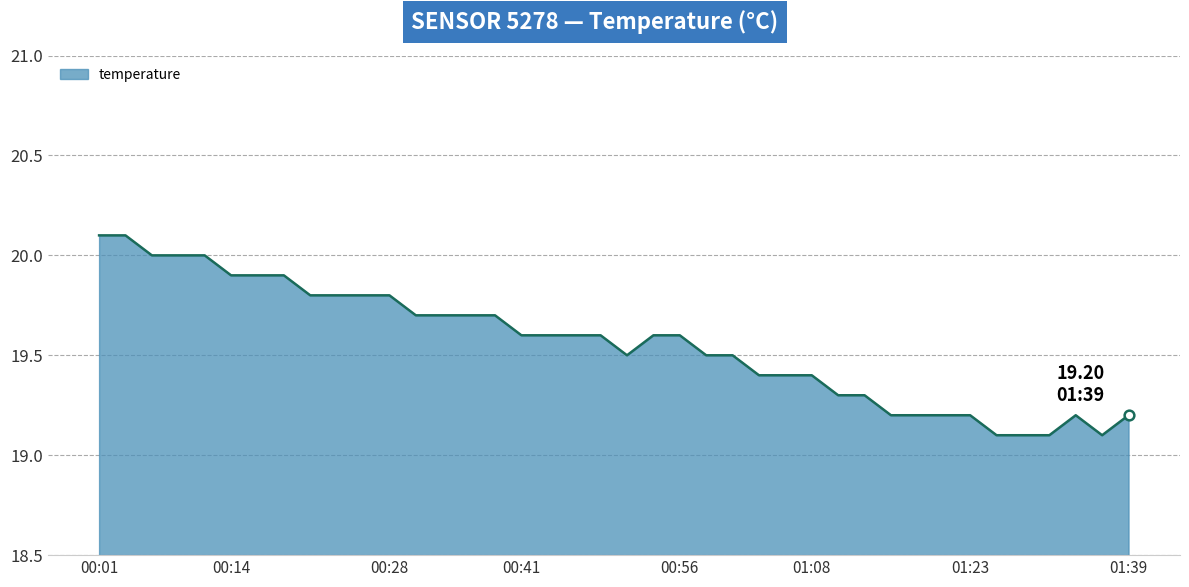

What is the average value?

19.6